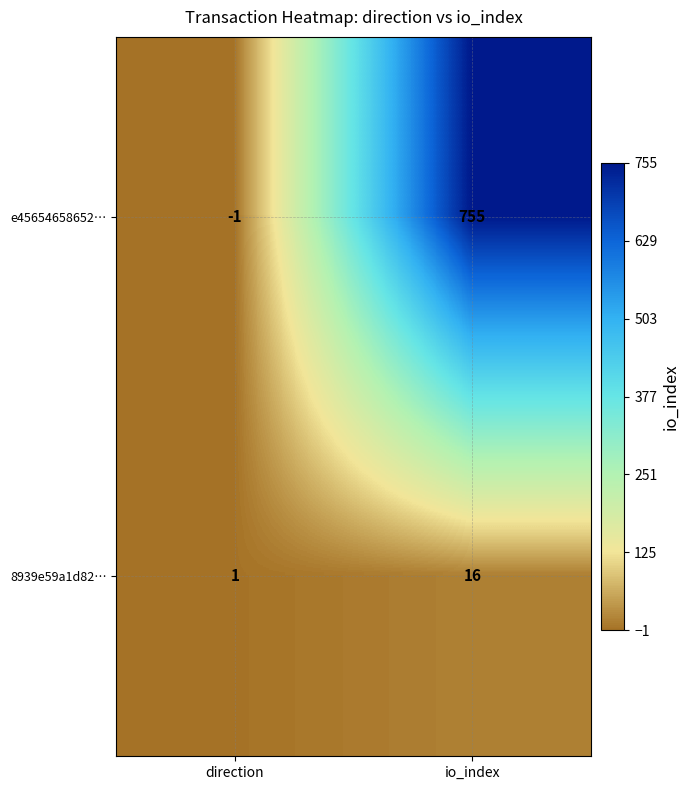

Between direction and io_index, which series saw the biggest shift?

e45654658652…